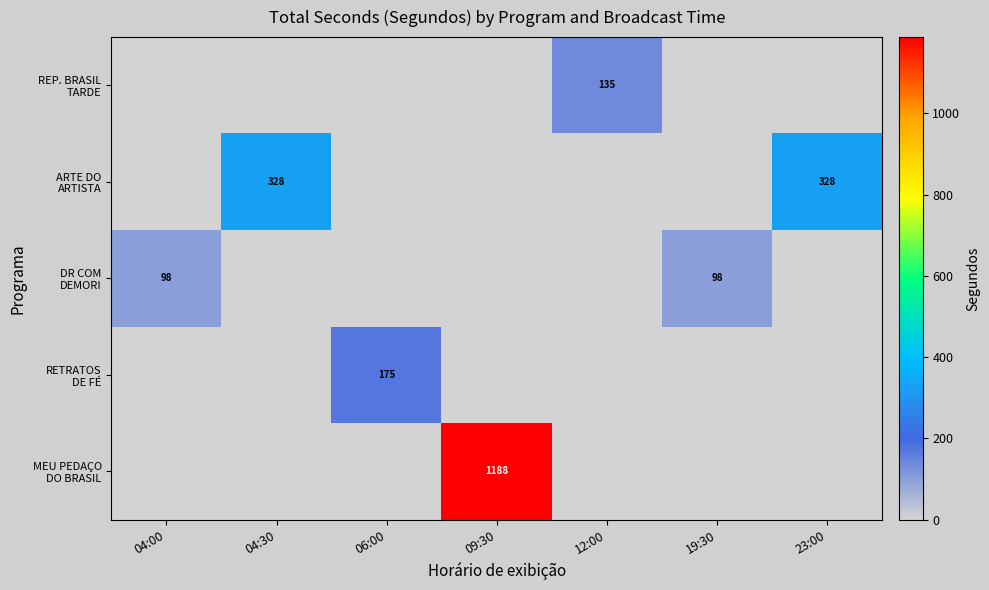

What is the total value across all series at 04:00?

98